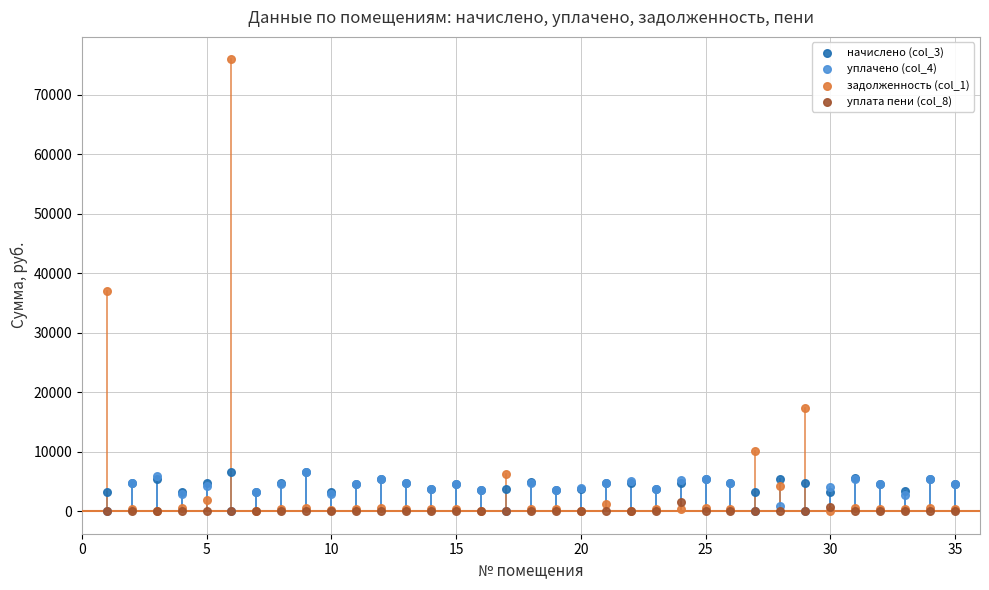

What are all the series names shown in the legend?

начислено (col_3), уплачено (col_4), задолженность (col_1), уплата пени (col_8)